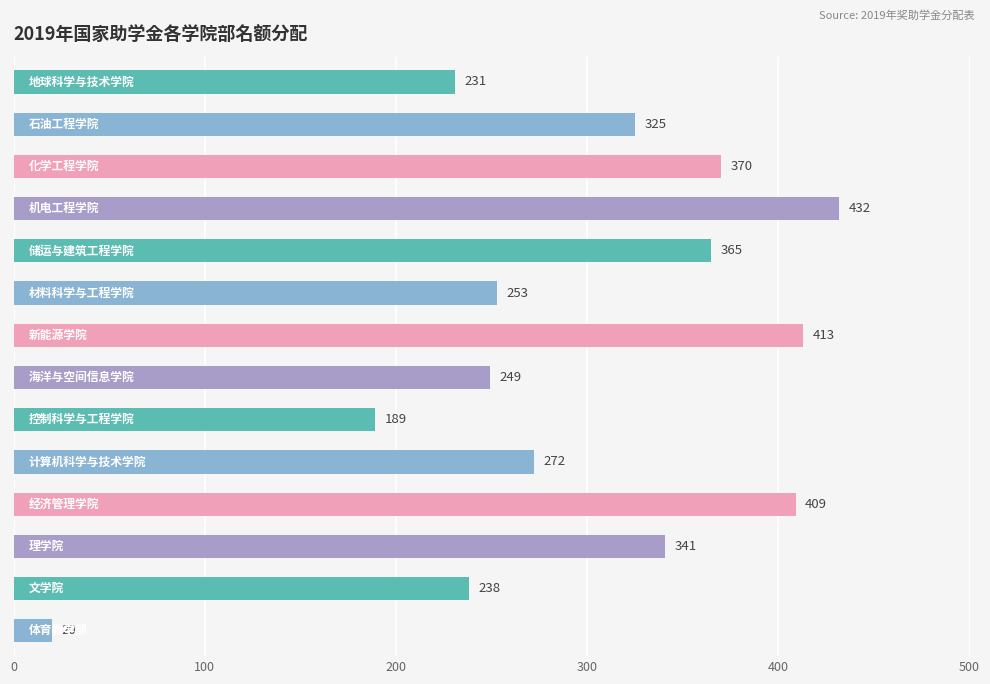

What is the maximum value shown in the chart?

432